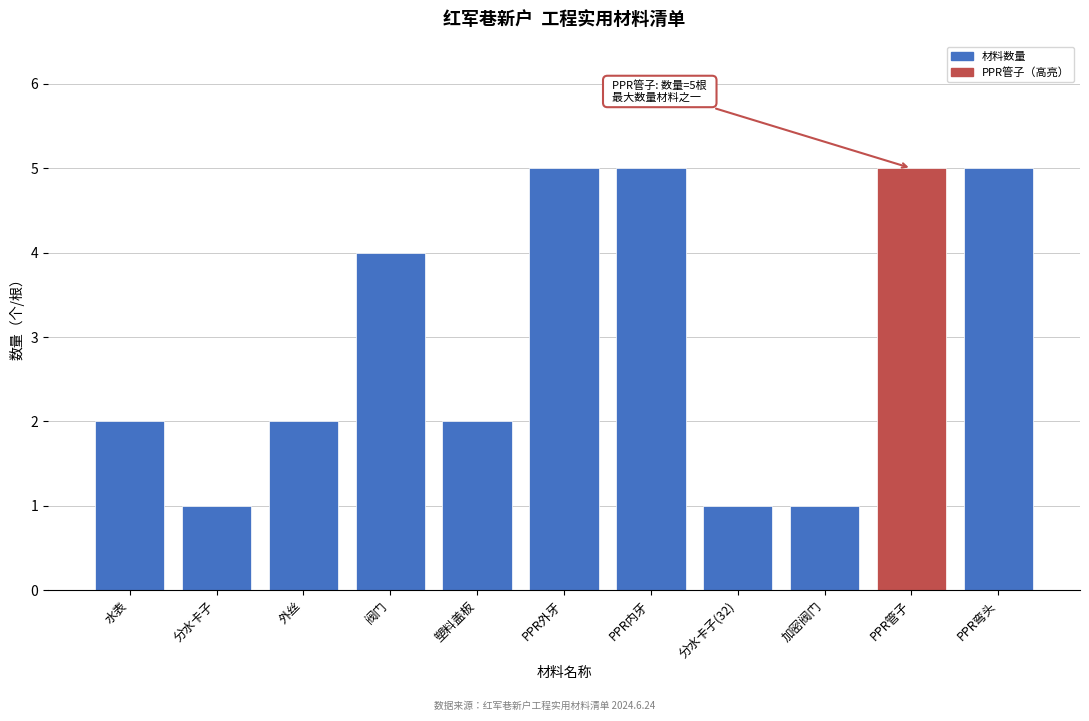

Reading left to right, extract all data points from this chart.

水表=2	分水卡子=1	外丝=2	阀门=4	塑料盖板=2	PPR外牙=5	PPR内牙=5	分水卡子(32)=1	加密阀门=1	PPR管子=5	PPR弯头=5